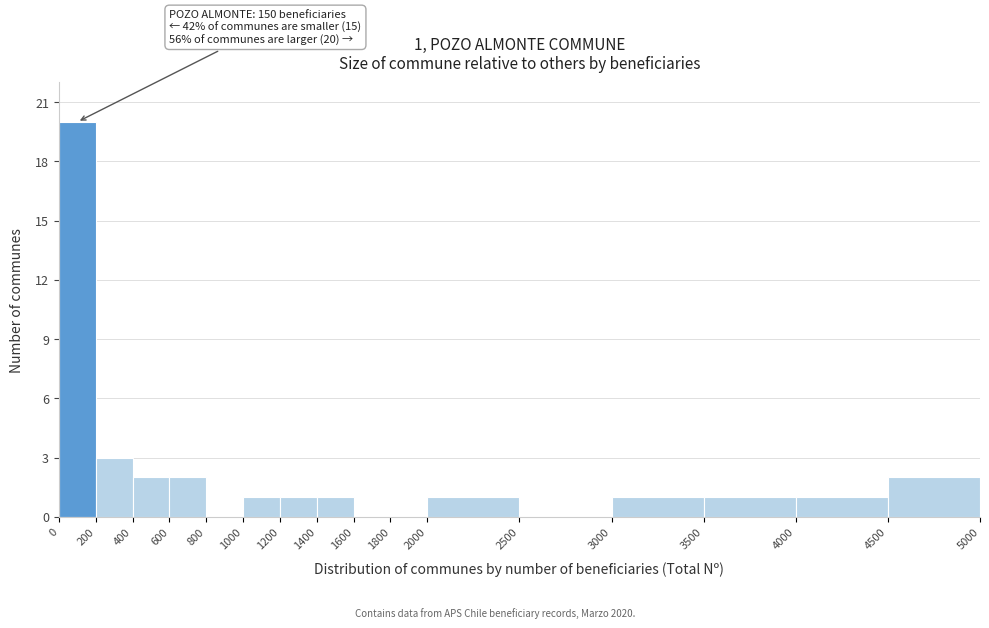

Over which range of the x-axis is the bar tallest?

0 to 200